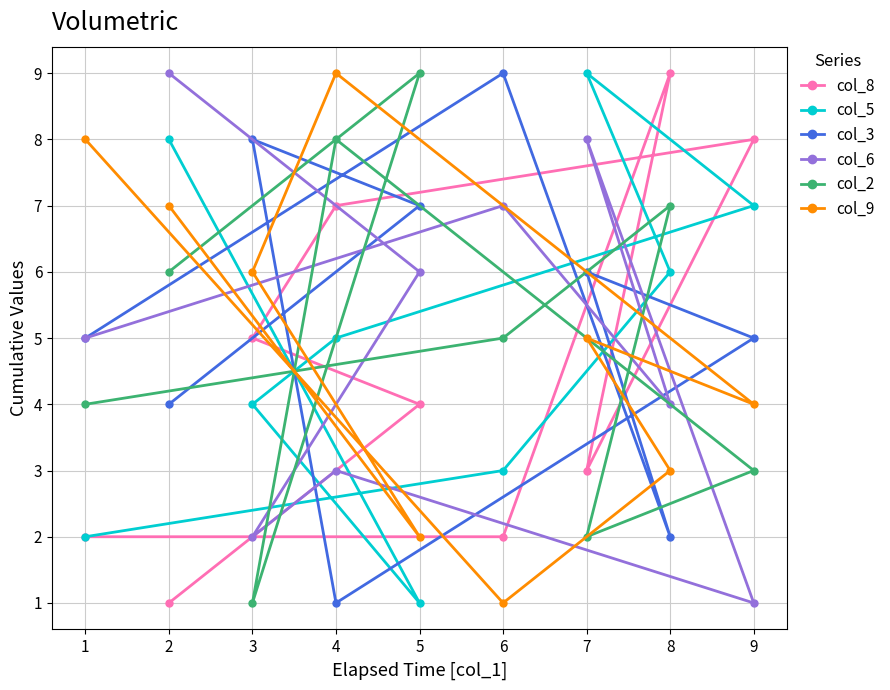

What is the difference between the col_9 values at 1 and 7?

3